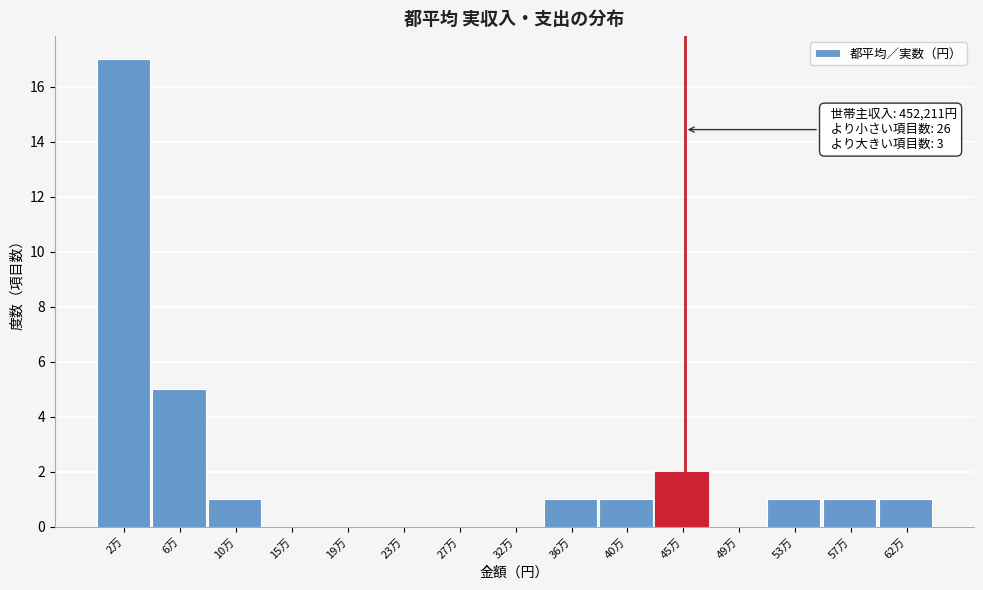

Reading right to left, transcribe all the data shown in this chart.

62万=1	57万=1	53万=1	49万=0	45万=2	40万=1	36万=1	32万=0	27万=0	23万=0	19万=0	15万=0	10万=1	6万=5	2万=17